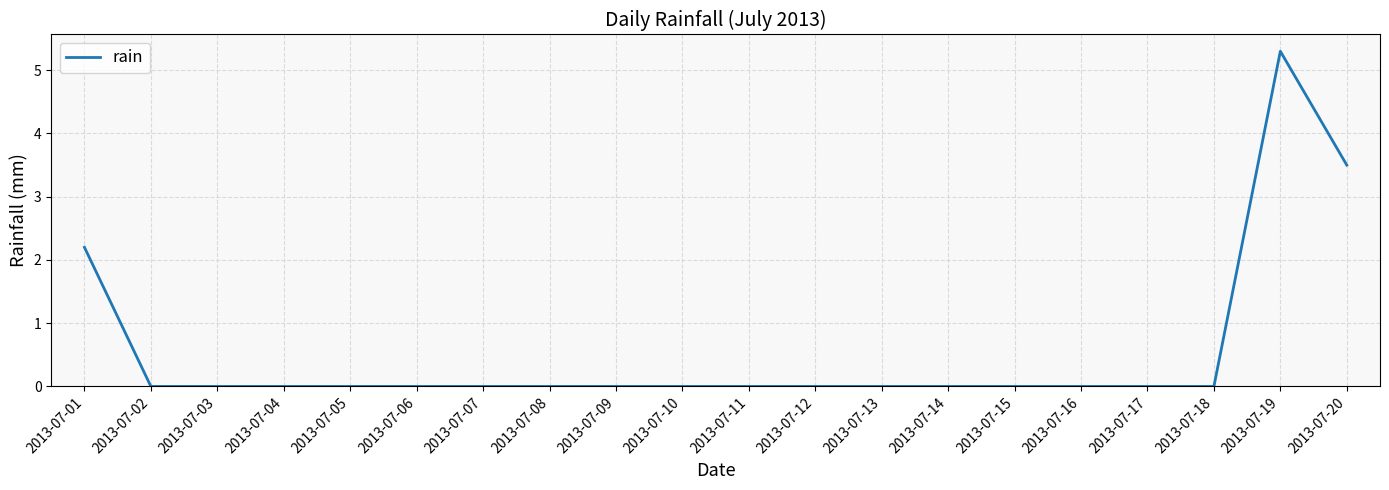

How many values are between 0 and 1?

17